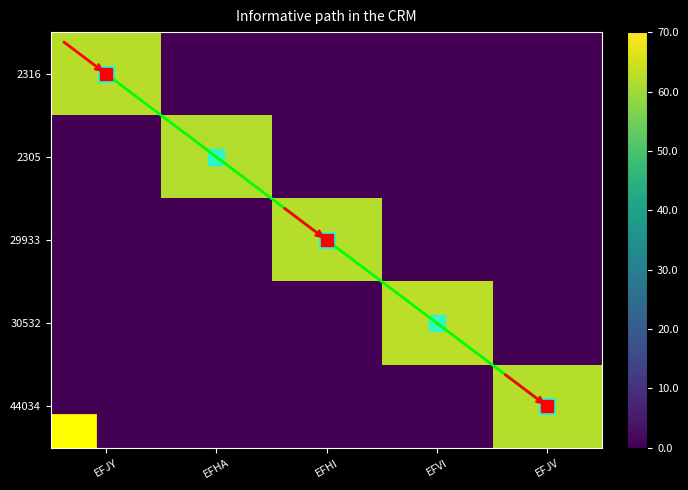

At which category is the sum across all series the highest?

EFVI